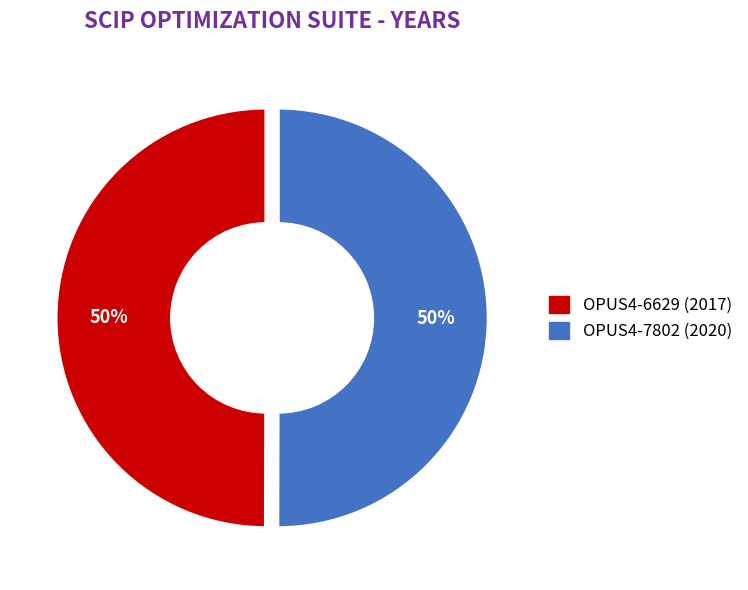

Approximately how many times larger is the value at OPUS4-7802 (2020) compared to OPUS4-6629 (2017)?

1.0